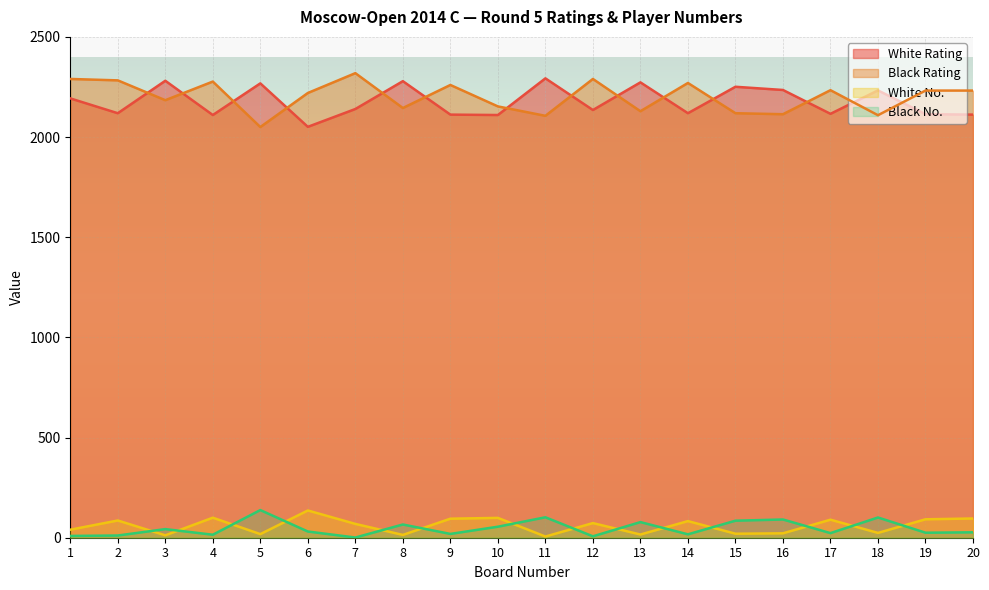

How many series are shown in this chart?

4